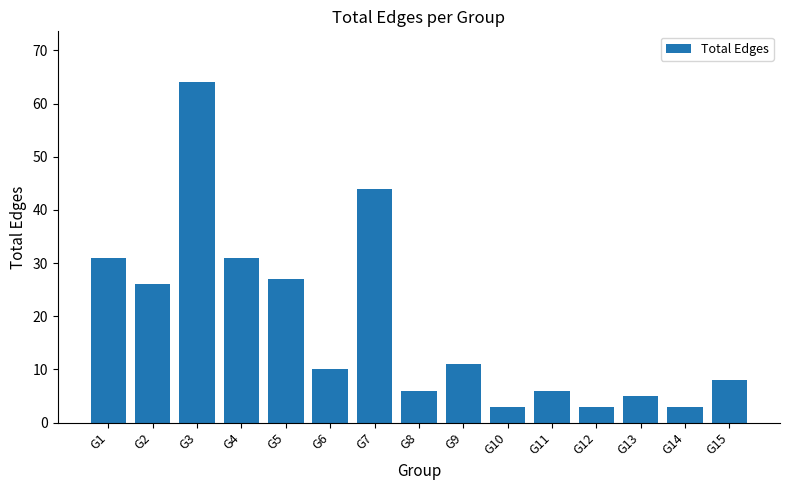

Reading left to right, what are all the values shown in this chart?

31	26	64	31	27	10	44	6	11	3	6	3	5	3	8